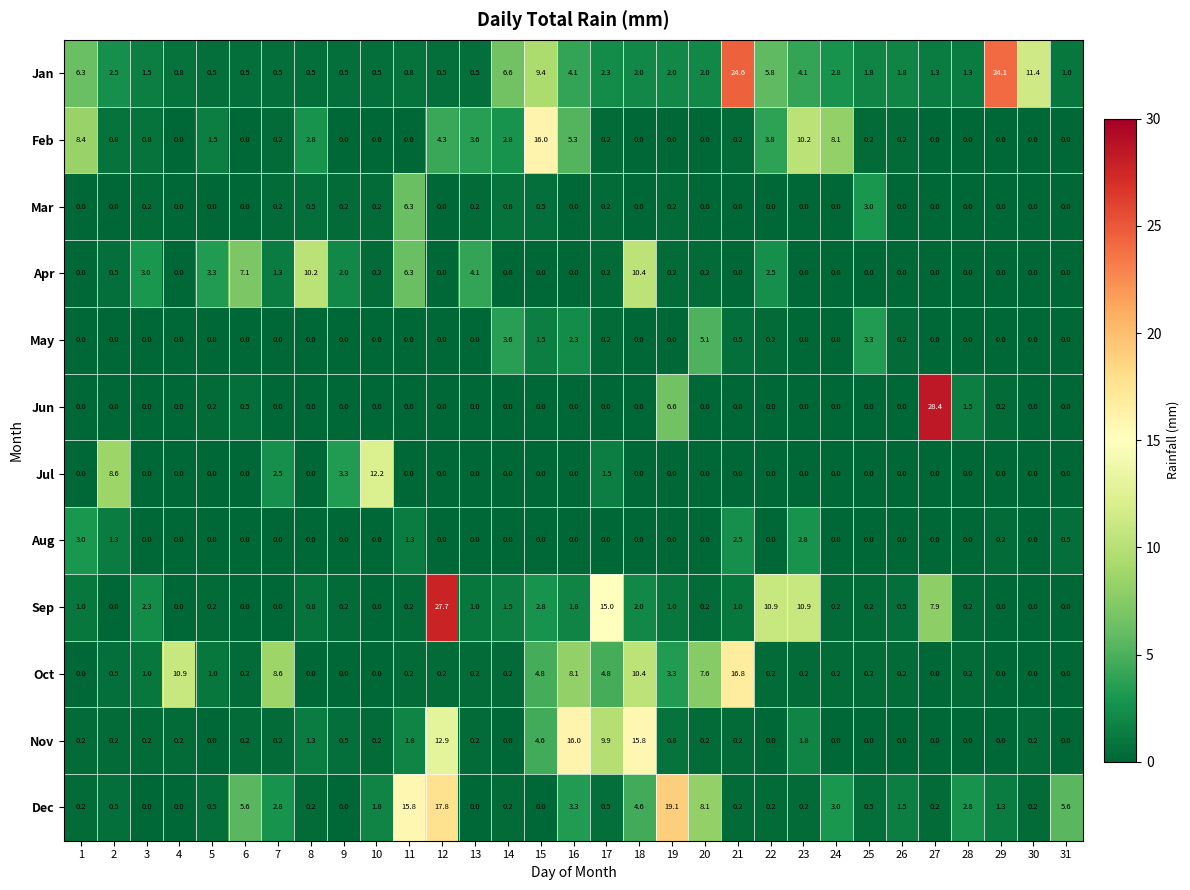

Between 20 and 22, which series saw the biggest shift?

Sep